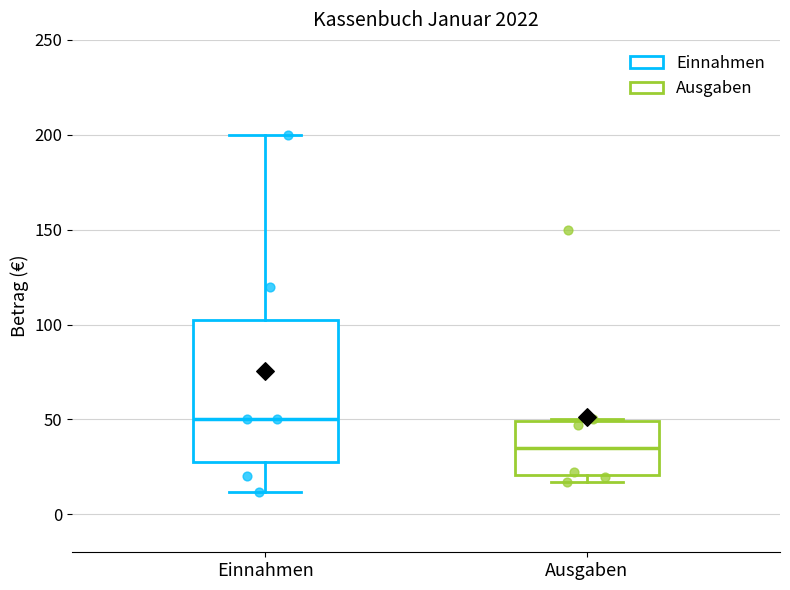

Which box has the highest median line?

Einnahmen